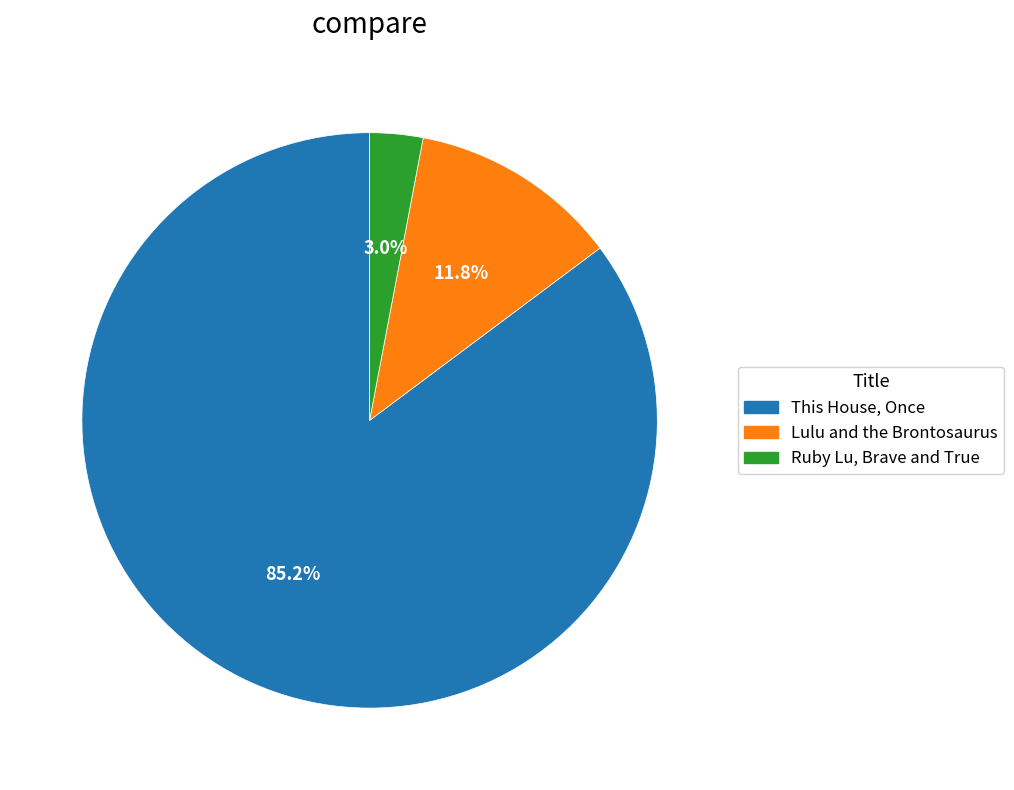

Which category has the biggest portion of the pie?

This House, Once